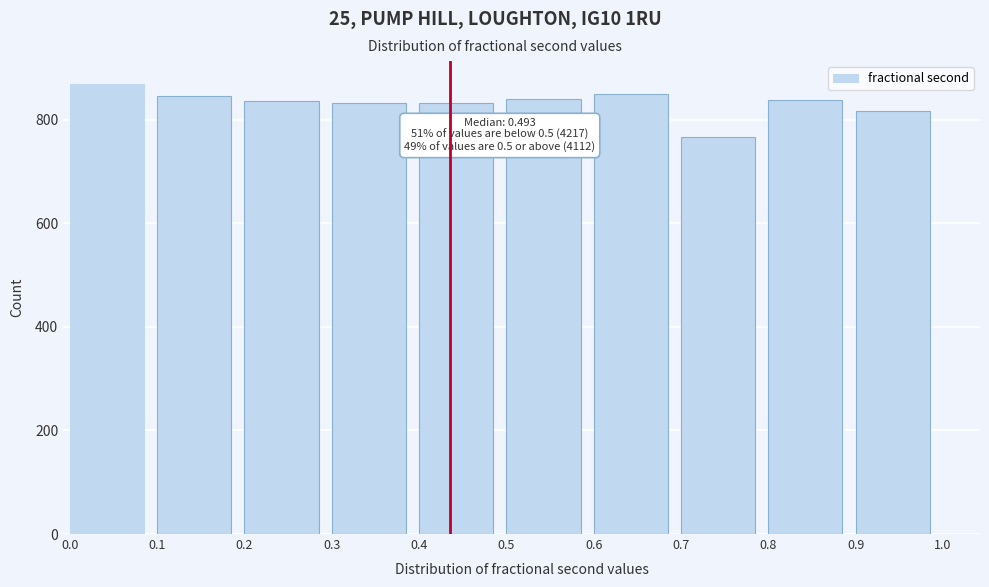

What is the sum of all values?

8330